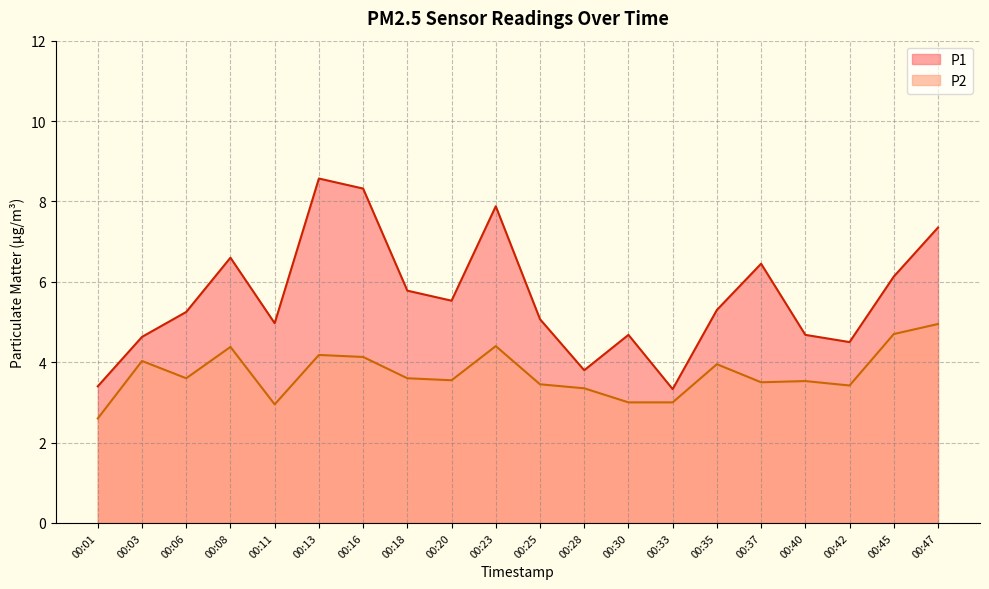

Rank the series at 00:25 from highest to lowest value.

P1, P2